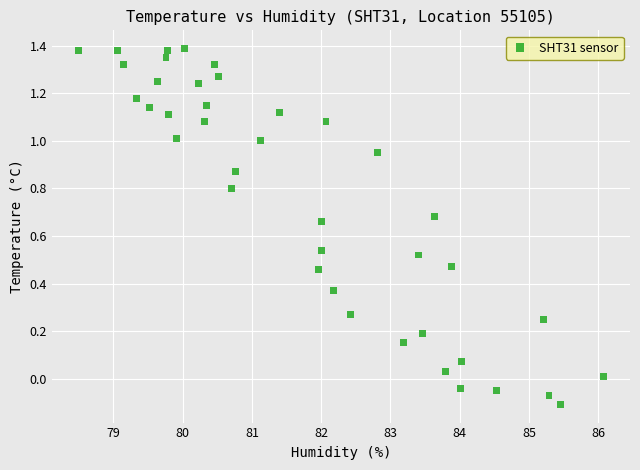

What is the range of X values (max minus min)?

7.6